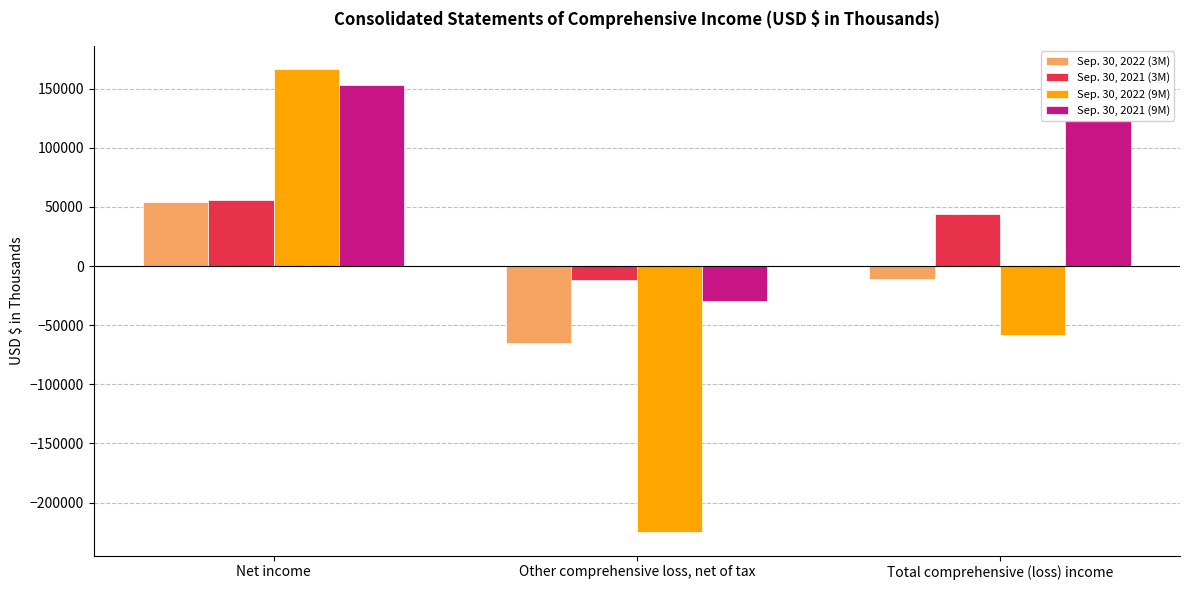

What are all the series names shown in the legend?

Sep. 30, 2022 (3M), Sep. 30, 2021 (3M), Sep. 30, 2022 (9M), Sep. 30, 2021 (9M)